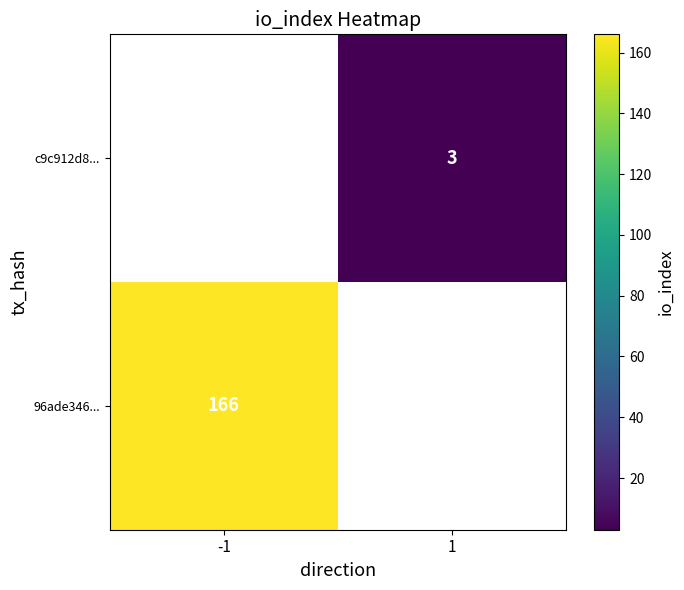

The value of 96ade346... at -1 is 166. True or false?

True